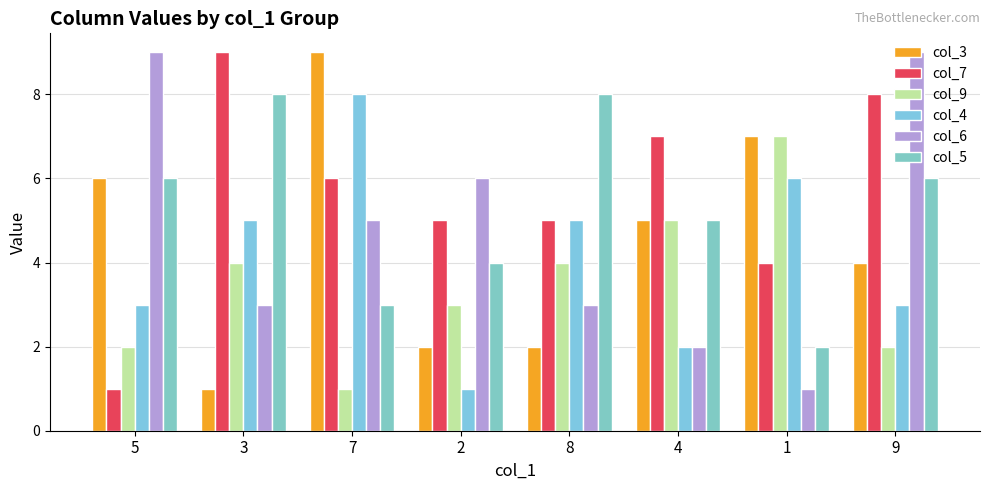

Reading left to right, what are all the values shown in this chart?

col_3: 5=6	3=1	7=9	2=2	8=2	4=5	1=7	9=4
col_7: 5=1	3=9	7=6	2=5	8=5	4=7	1=4	9=8
col_9: 5=2	3=4	7=1	2=3	8=4	4=5	1=7	9=2
col_4: 5=3	3=5	7=8	2=1	8=5	4=2	1=6	9=3
col_6: 5=9	3=3	7=5	2=6	8=3	4=2	1=1	9=9
col_5: 5=6	3=8	7=3	2=4	8=8	4=5	1=2	9=6